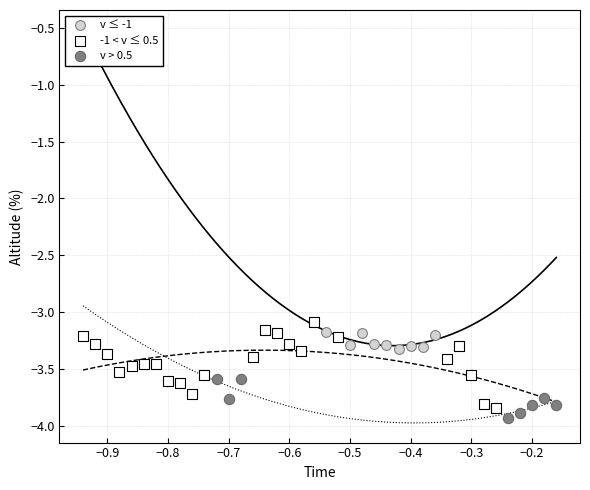

Which series contains the lowest Y value?

v > 0.5